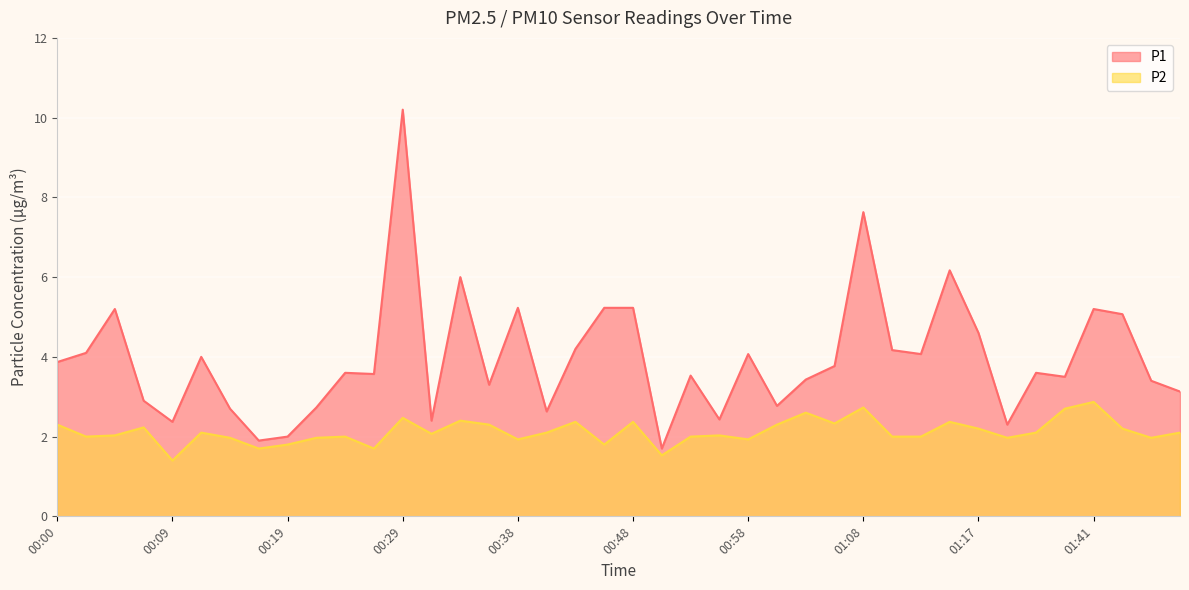

How many lines are shown in the chart?

2